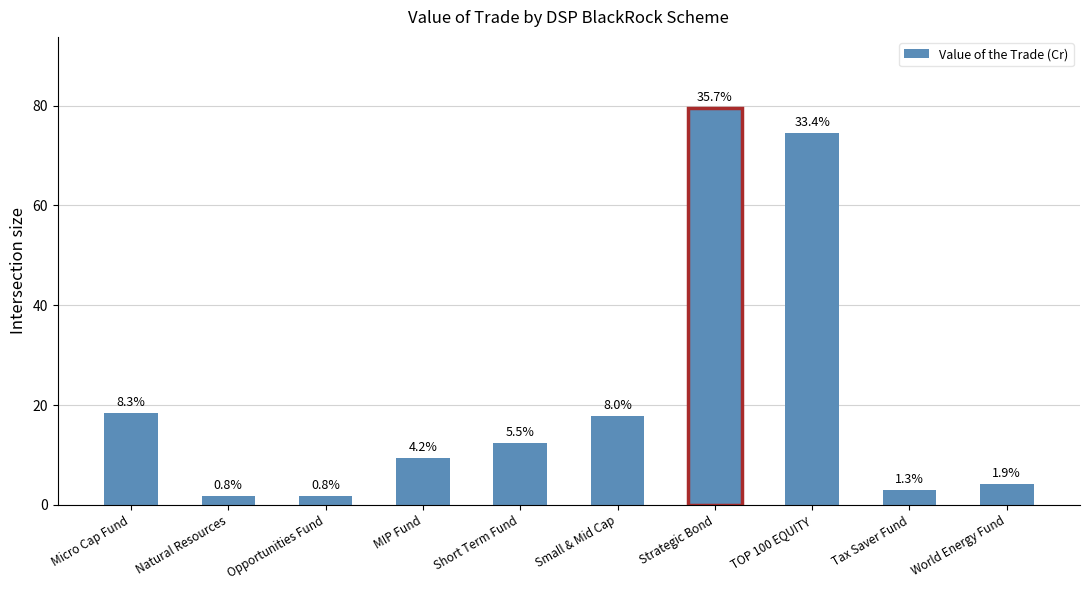

Reading left to right, extract all data points from this chart.

18.5	1.7	1.7	9.4	12.3	17.7	79.5	74.5	3.0	4.2